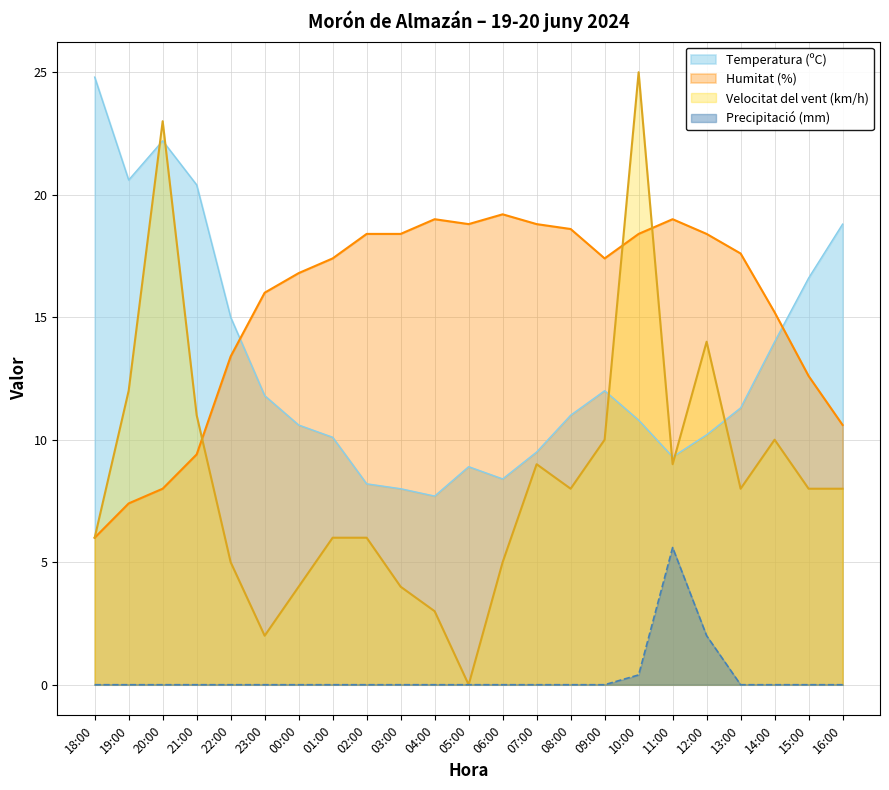

How many lines are shown in the chart?

4